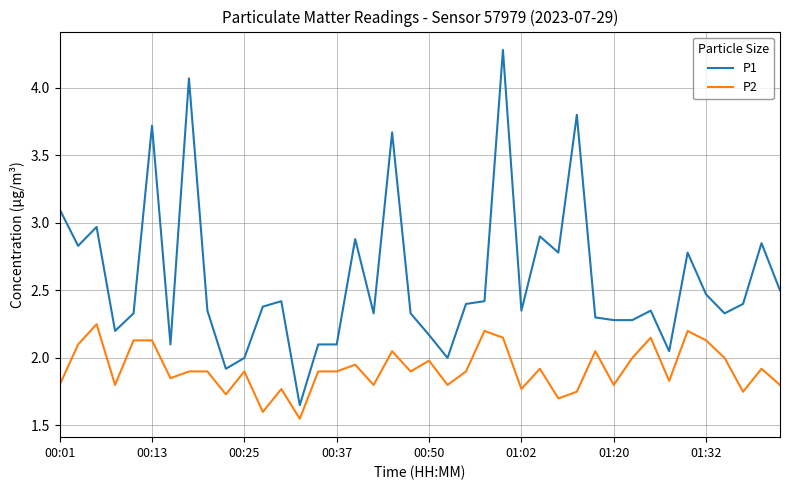

True or false: P2 and P1 cross at least once.

False